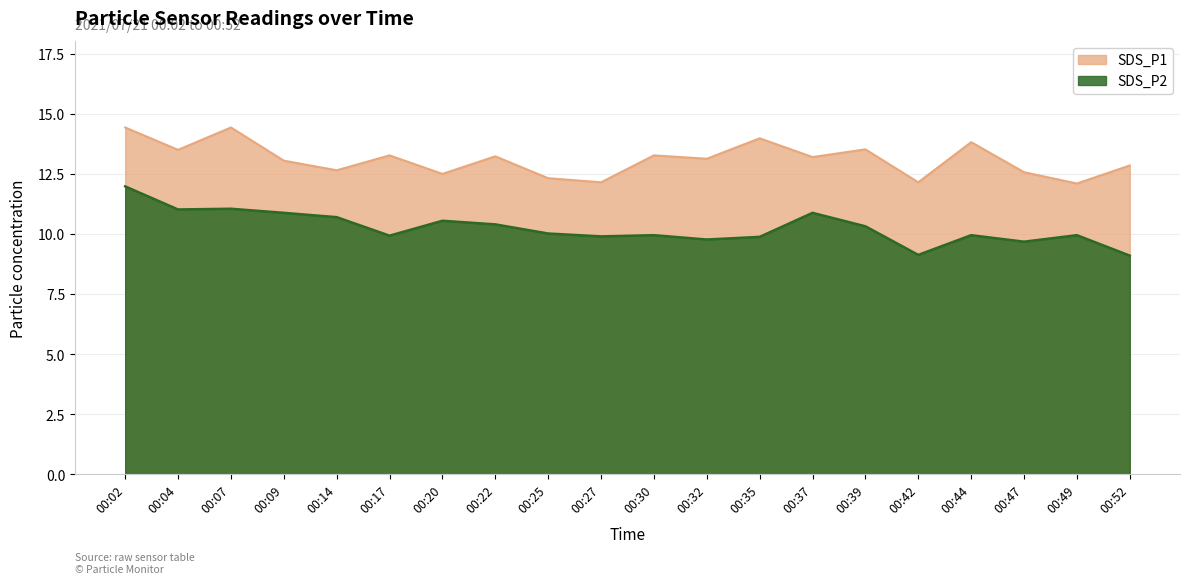

True or false: SDS_P2 has more than 2 interior local peaks.

True